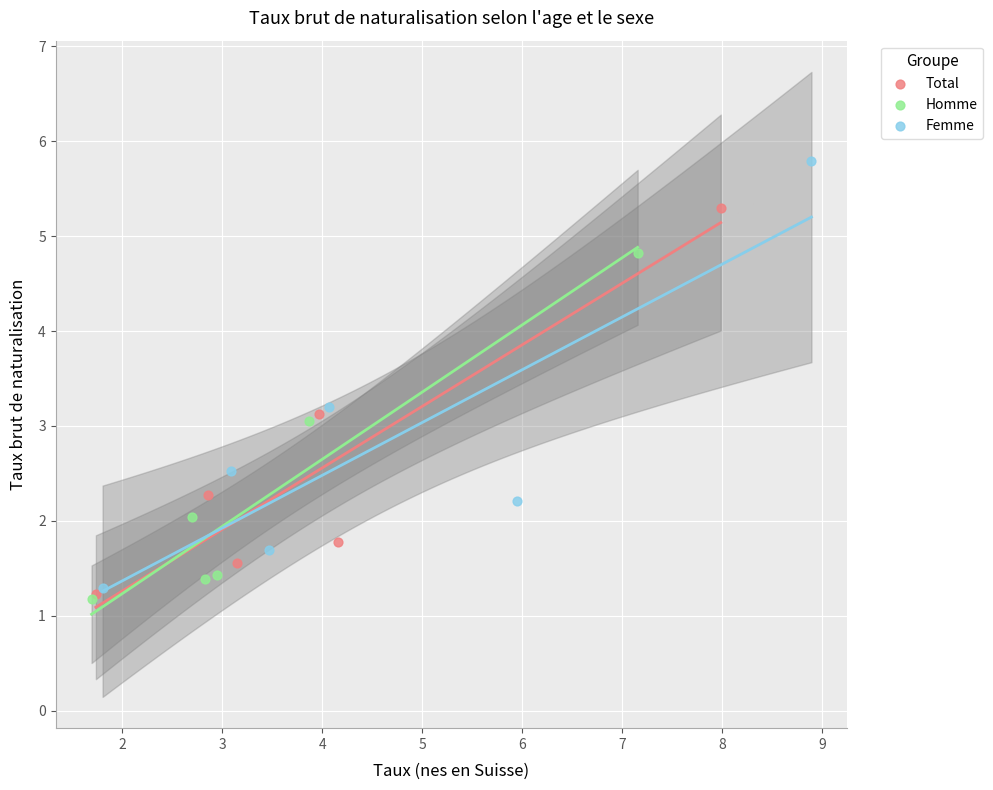

Which series reaches the maximum Y coordinate?

Femme